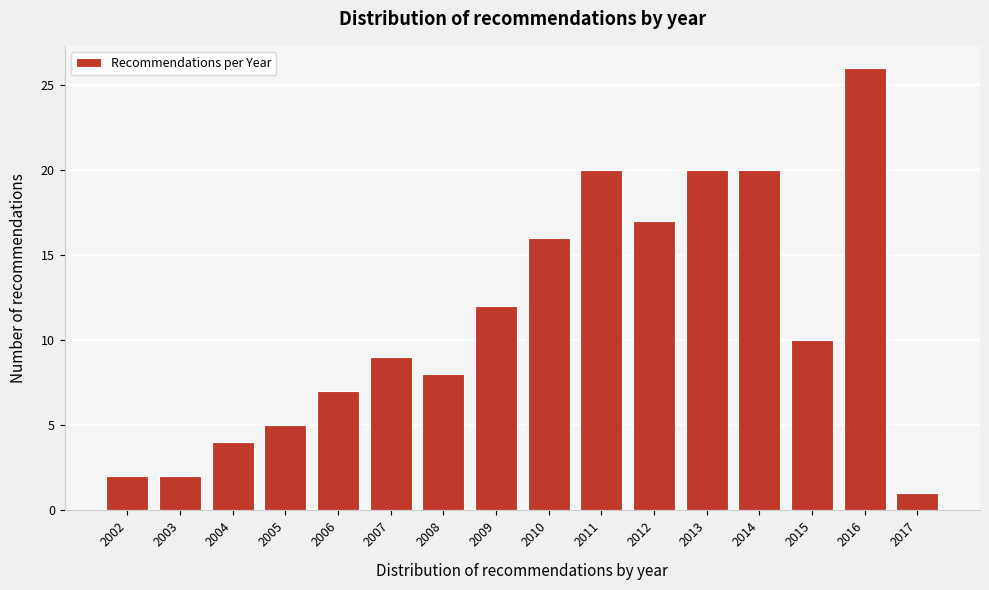

Reading left to right, extract all data points from this chart.

2	2	4	5	7	9	8	12	16	20	17	20	20	10	26	1